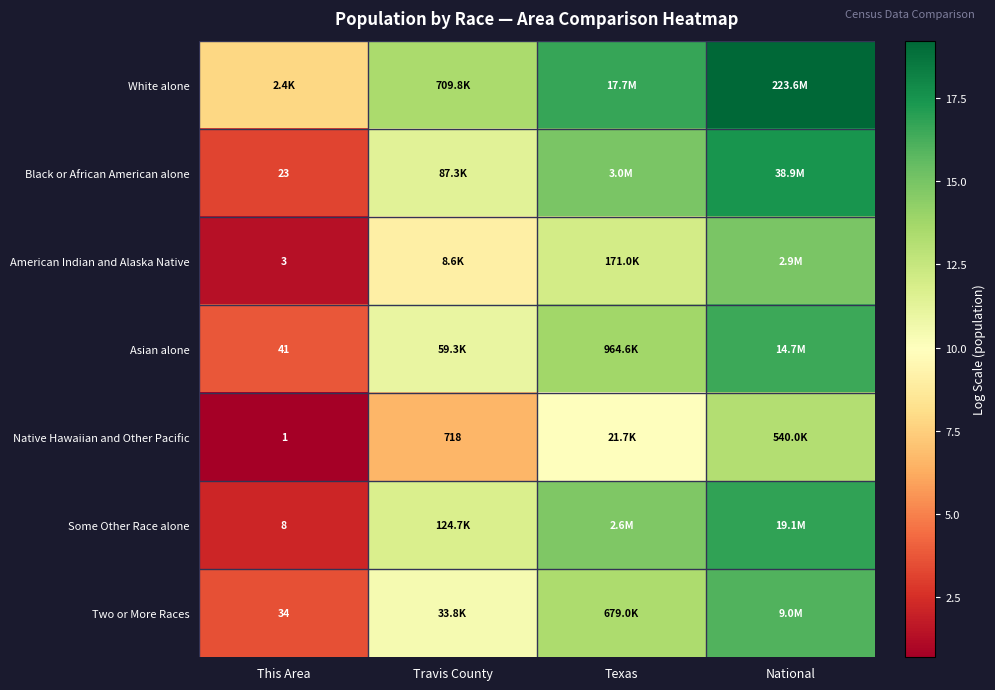

What is the sum of the Two or More Races values at Travis County and National?

26.4